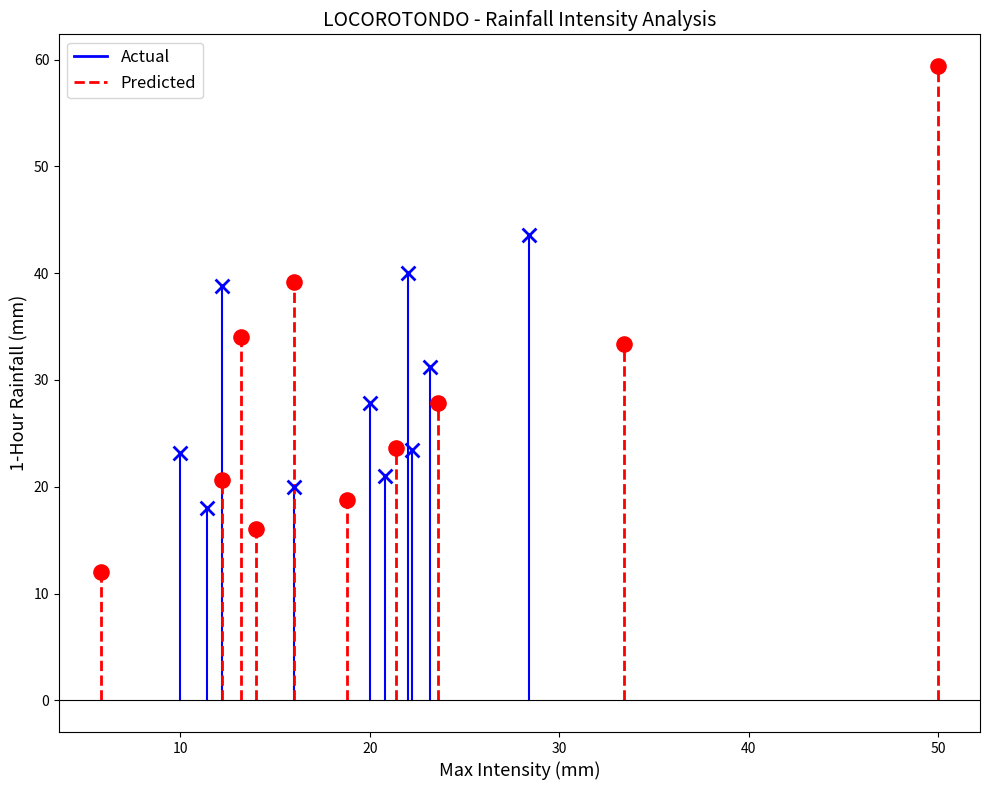

Which series reaches the maximum Y coordinate?

Predicted